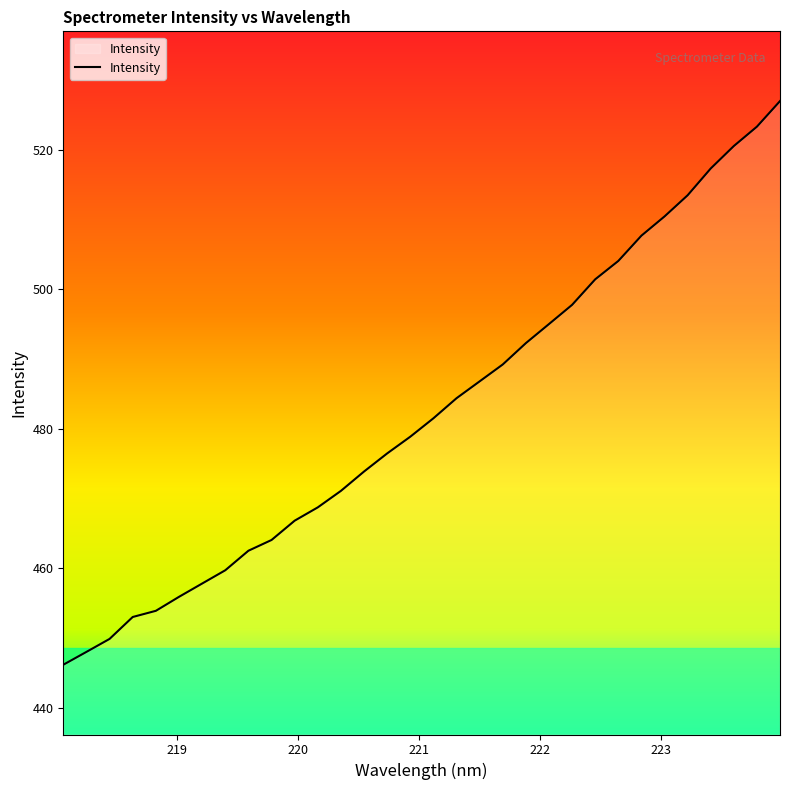

Does the chart display data point markers on the line(s)?

No